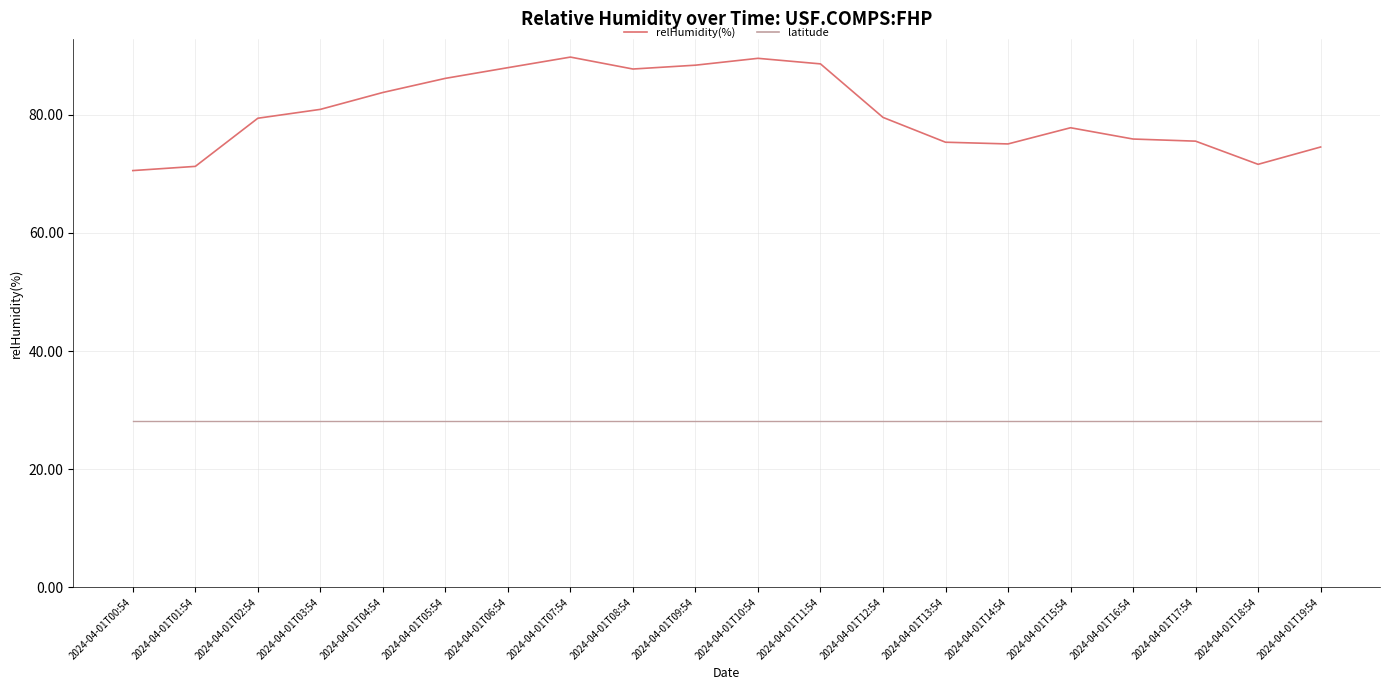

Rank the series at 2024-04-01T17:54 from highest to lowest value.

relHumidity(%), latitude